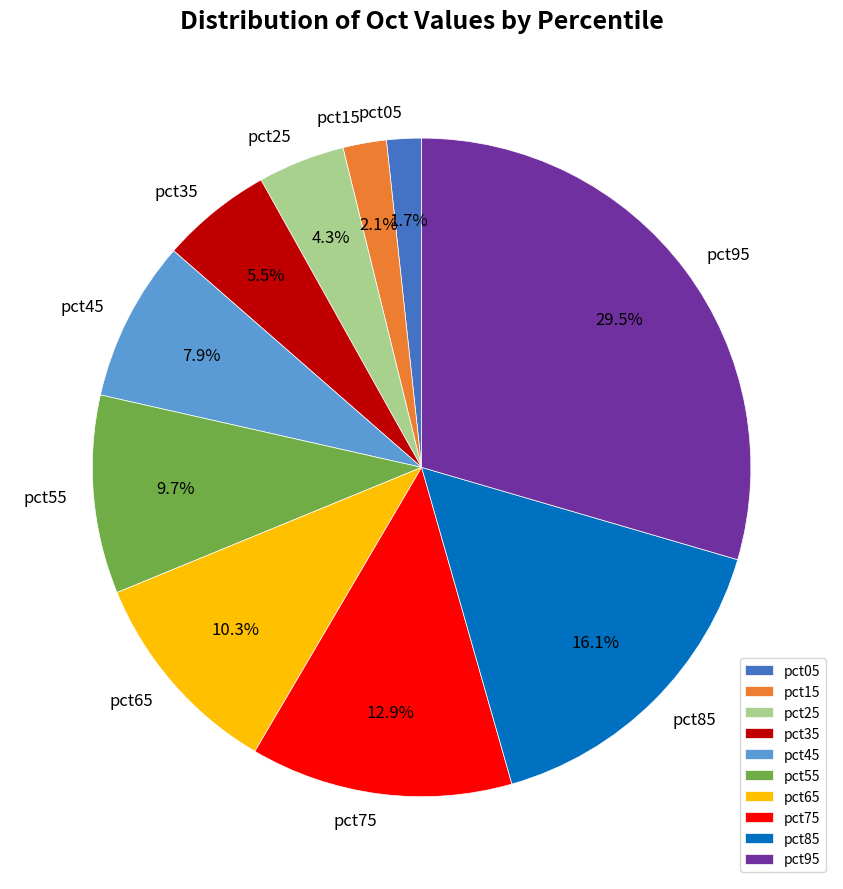

Does pct95 account for over 50% of the chart?

No